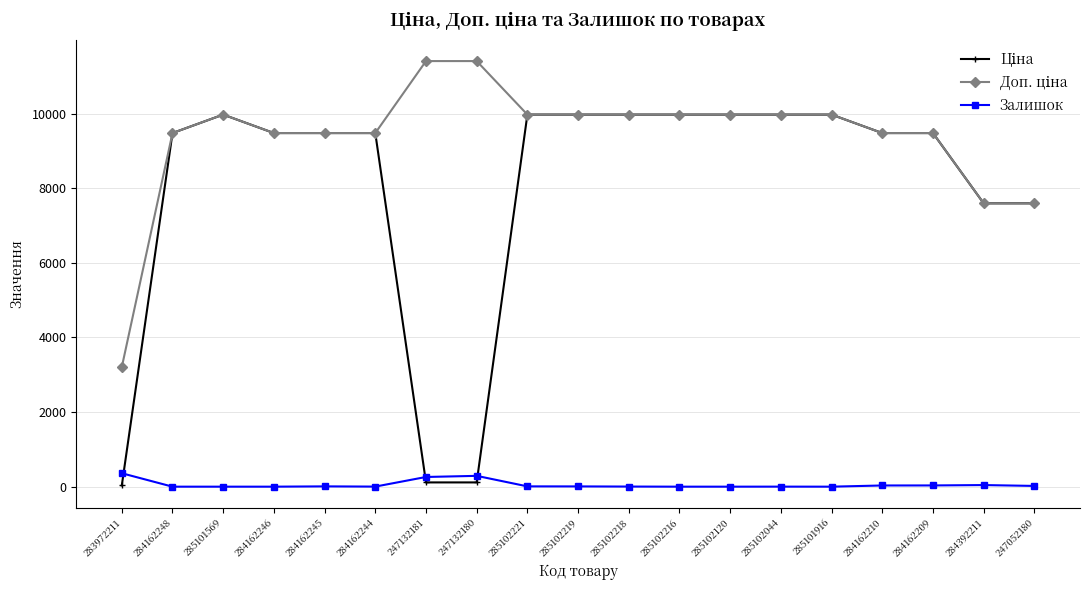

What is the total value across all series at 285102120?

19950.0